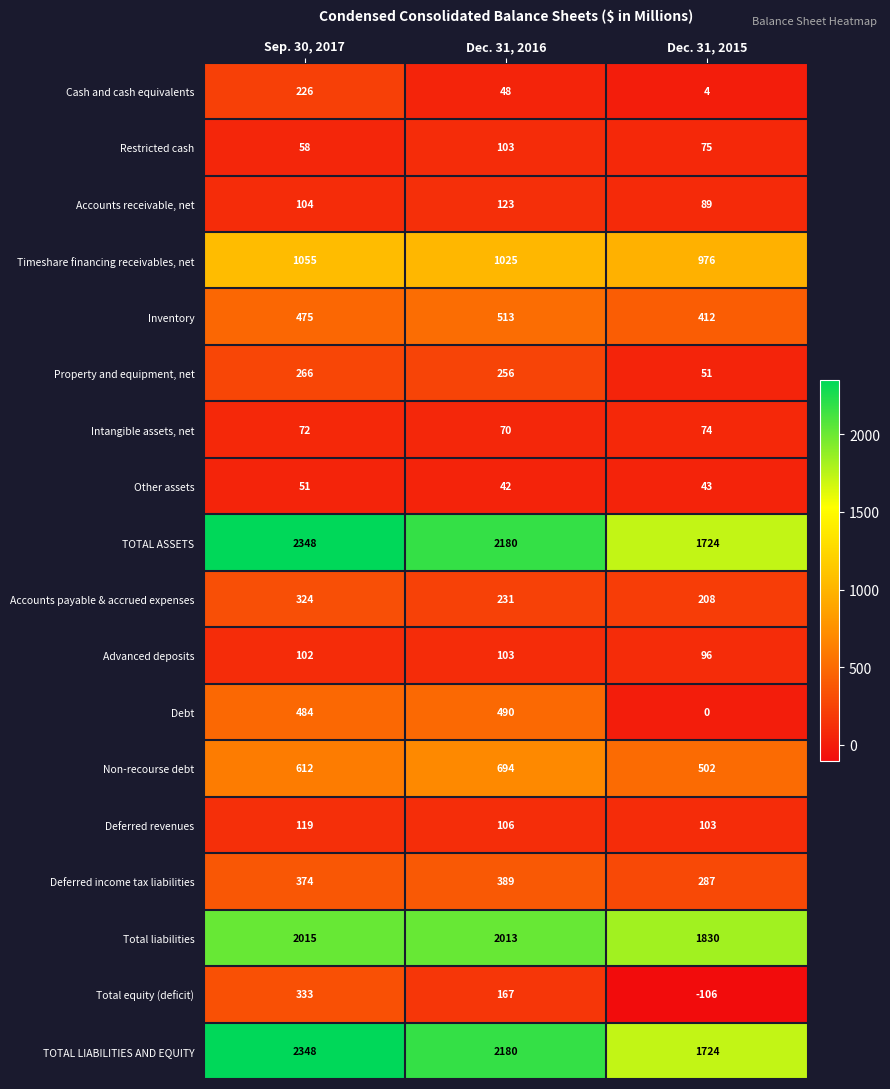

What is the sum of the Other assets values at Dec. 31, 2016 and Dec. 31, 2015?

85